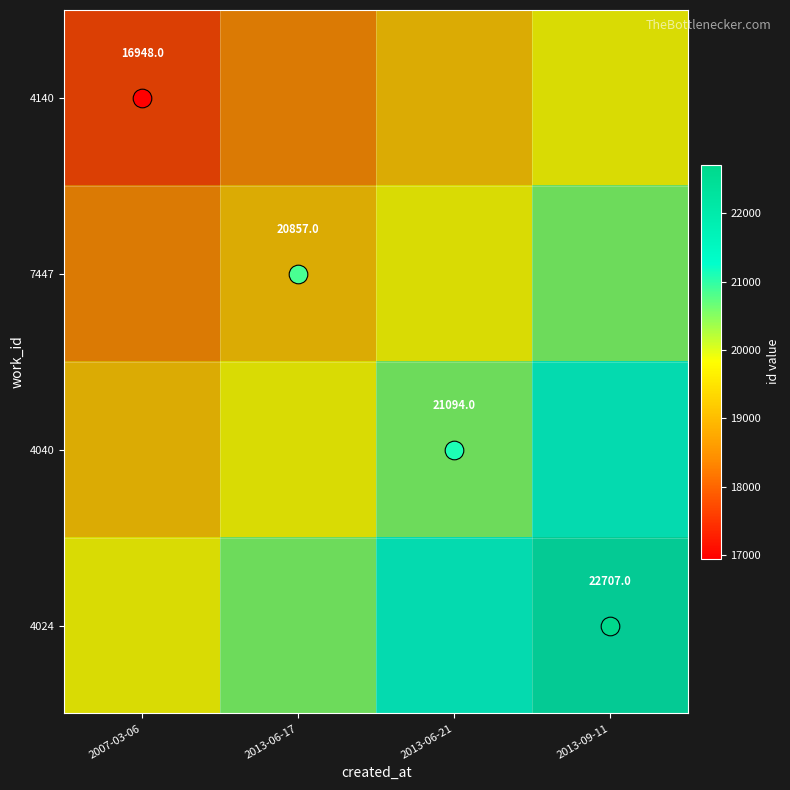

Which category has the highest value in the 4024 series?

2013-09-11